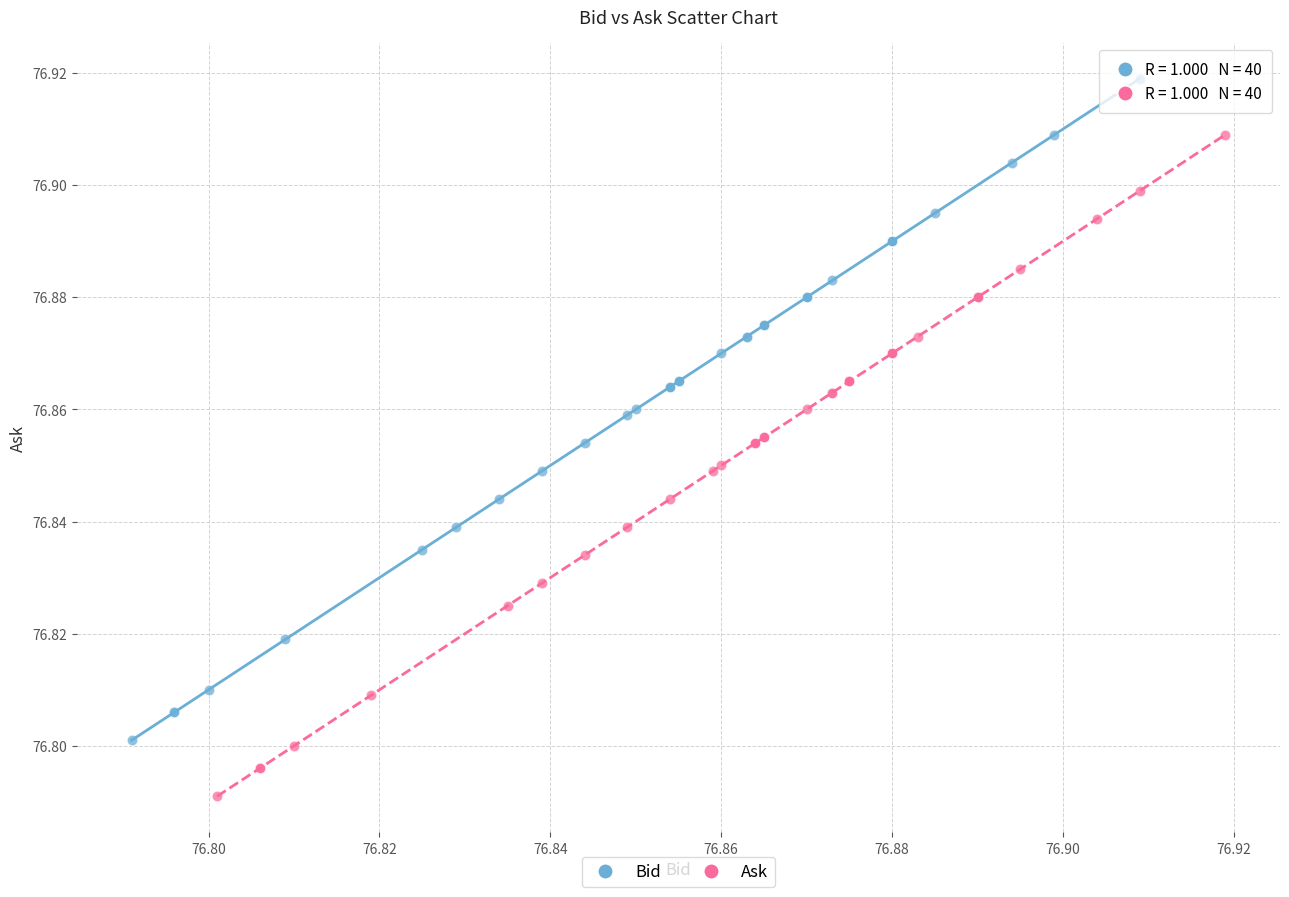

Which series reaches the minimum Y coordinate?

Ask